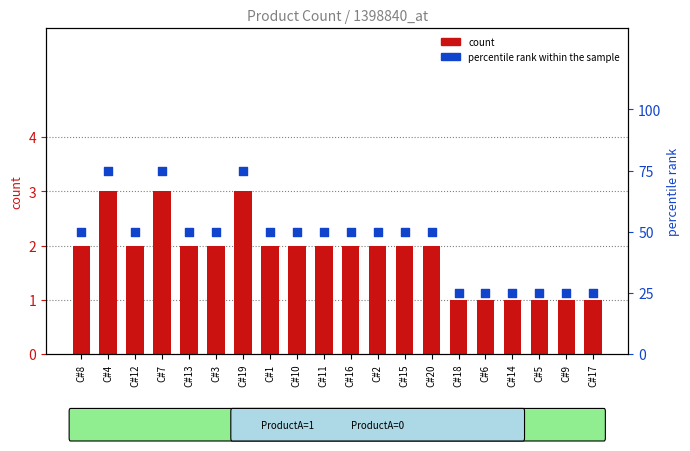

At which category is the sum across all series the highest?

C#4